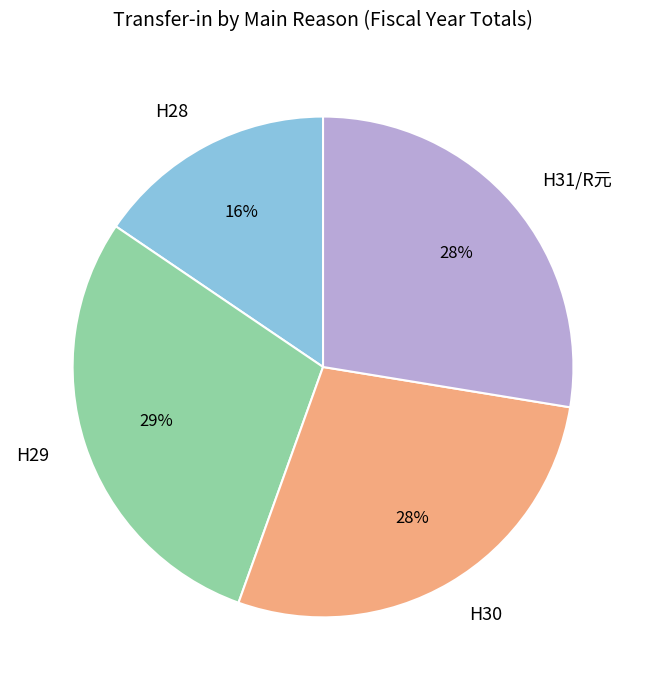

Count the number of slices in the pie.

4